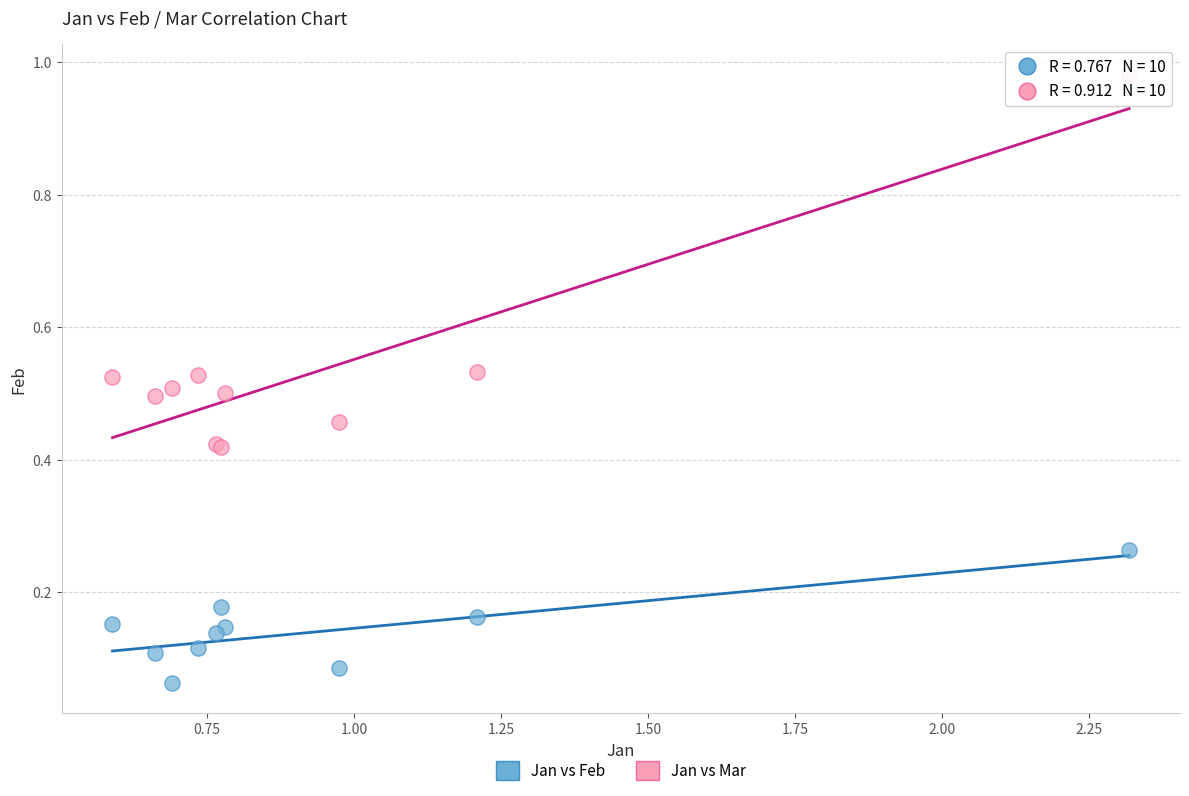

What is the X range (max minus min) for the scatter plot?

1.7